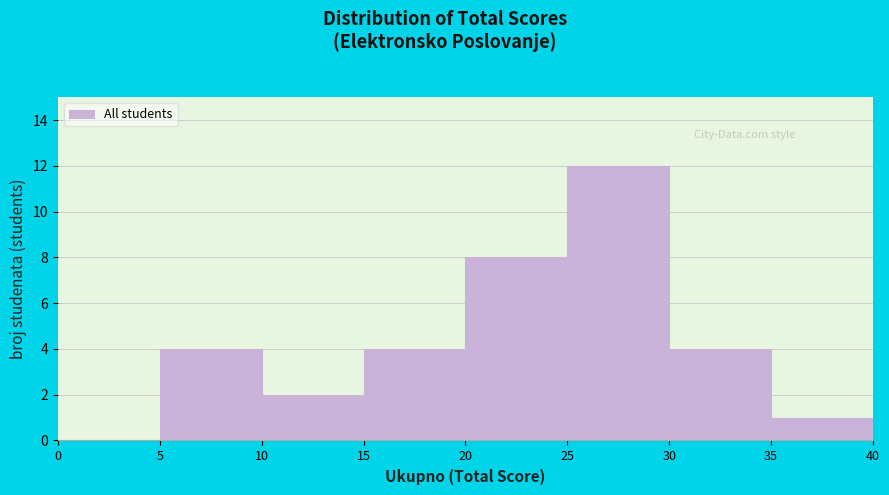

What is the height of the bar covering 35 to 40 on the x-axis? The values are not printed on the chart, so give them approximately, as read against the axis.

1